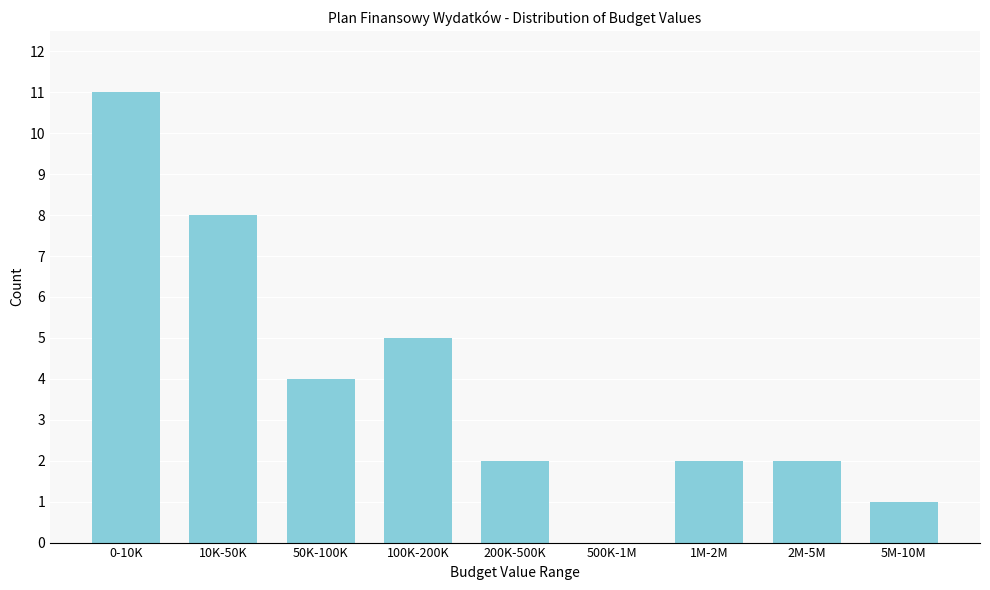

Reading left to right, extract all data points from this chart.

0-10K=11	10K-50K=8	50K-100K=4	100K-200K=5	200K-500K=2	500K-1M=0	1M-2M=2	2M-5M=2	5M-10M=1